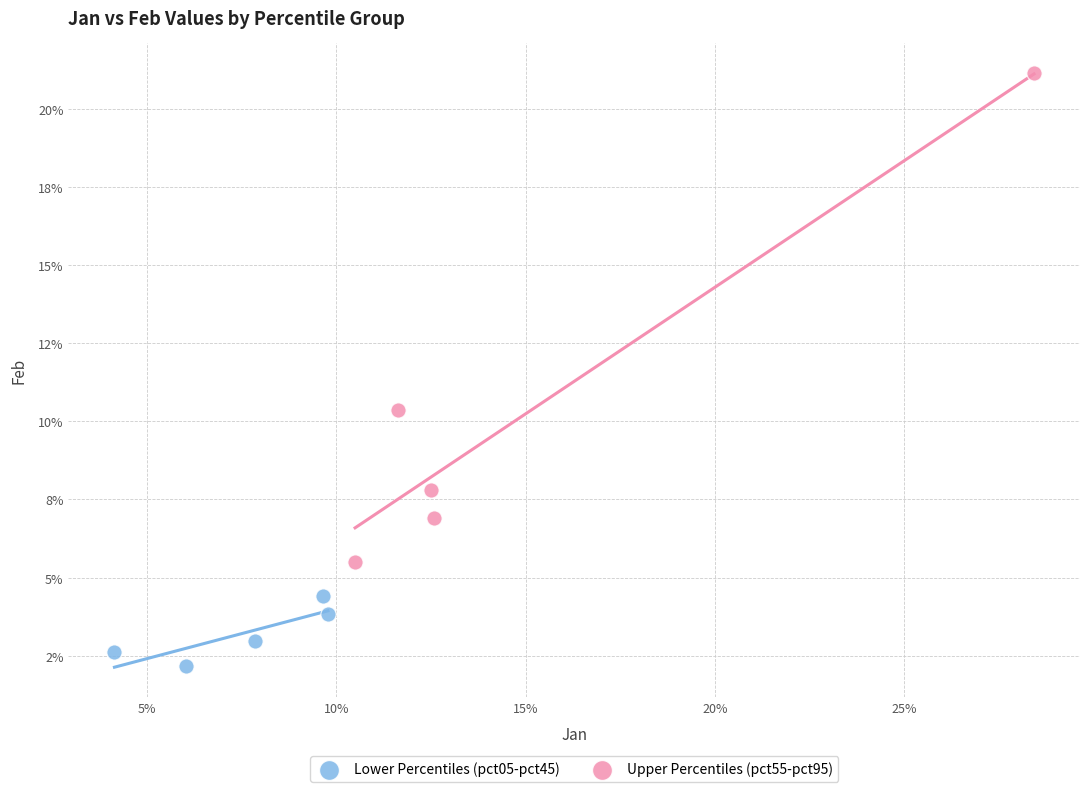

Which series reaches the minimum Y coordinate?

Lower Percentiles (pct05-pct45)